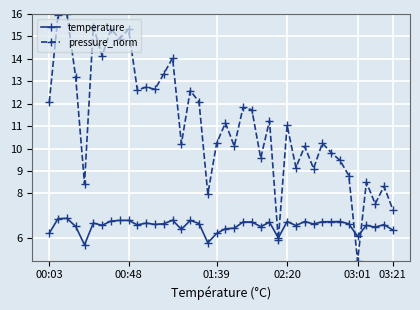

What is the minimum value shown in the chart?

5.0